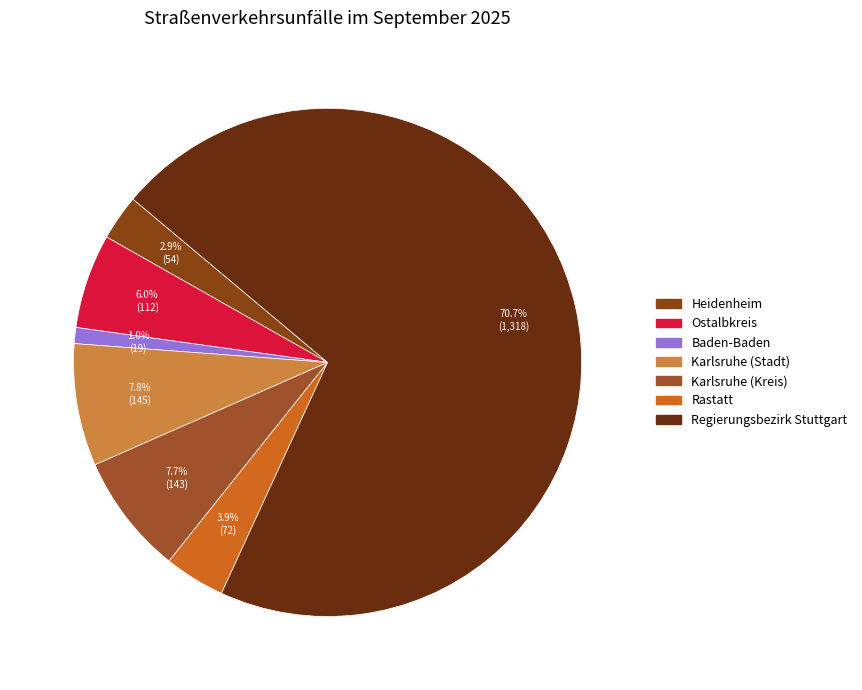

Is there any slice that represents more than half of the pie?

Yes